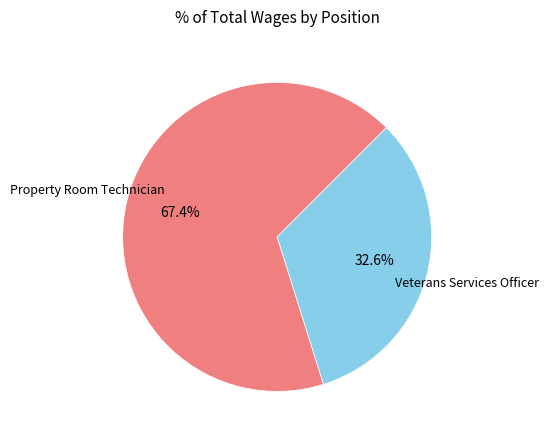

To the nearest percent, what is the difference between the Veterans Services Officer and Property Room Technician slice percentages?

35%